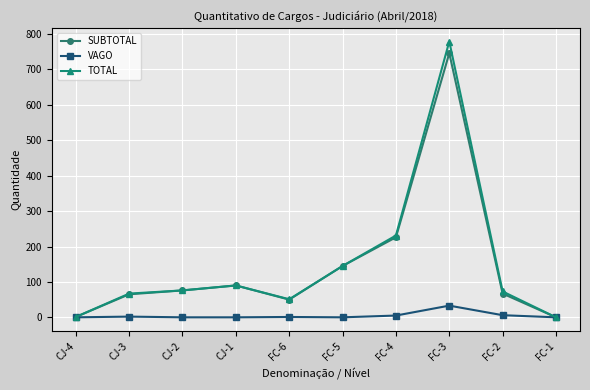

What is the label of the 4th point from the left?

CJ-1